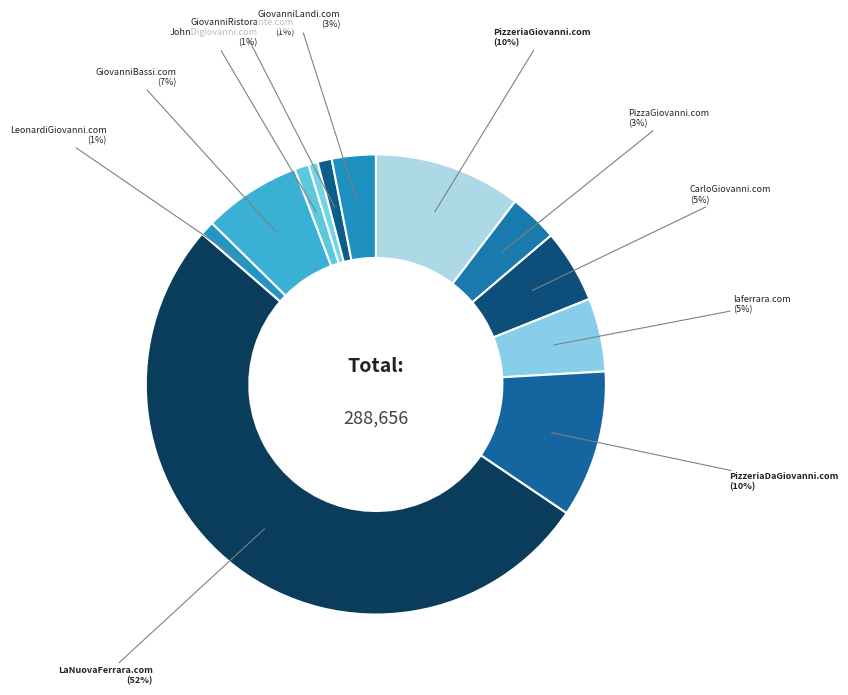

Which slice represents more than half of the pie?

LaNuovaFerrara.com